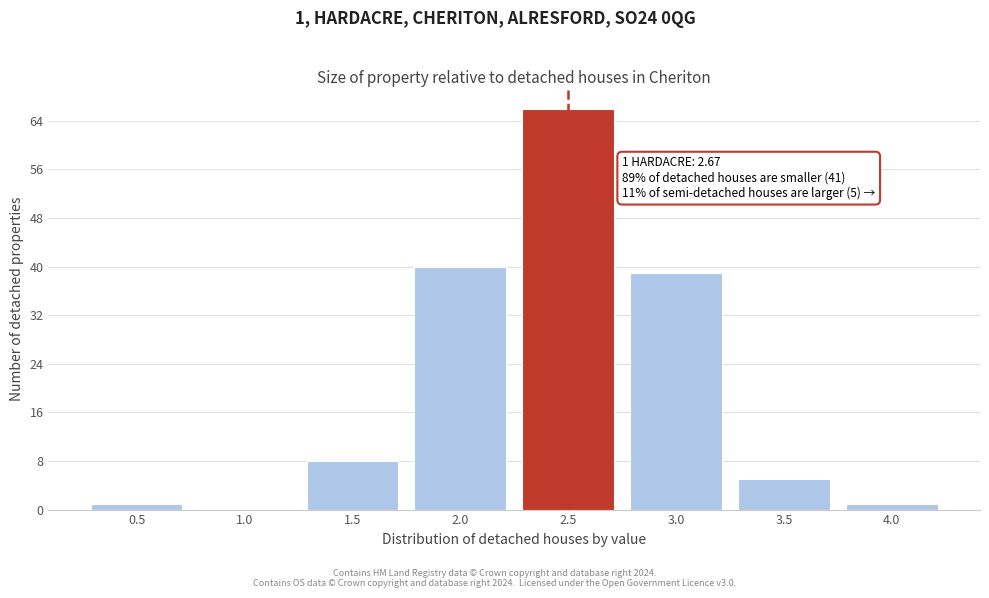

Reading left to right, what are all the values shown in this chart?

0.5=1	1.0=0	1.5=8	2.0=40	2.5=66	3.0=39	3.5=5	4.0=1